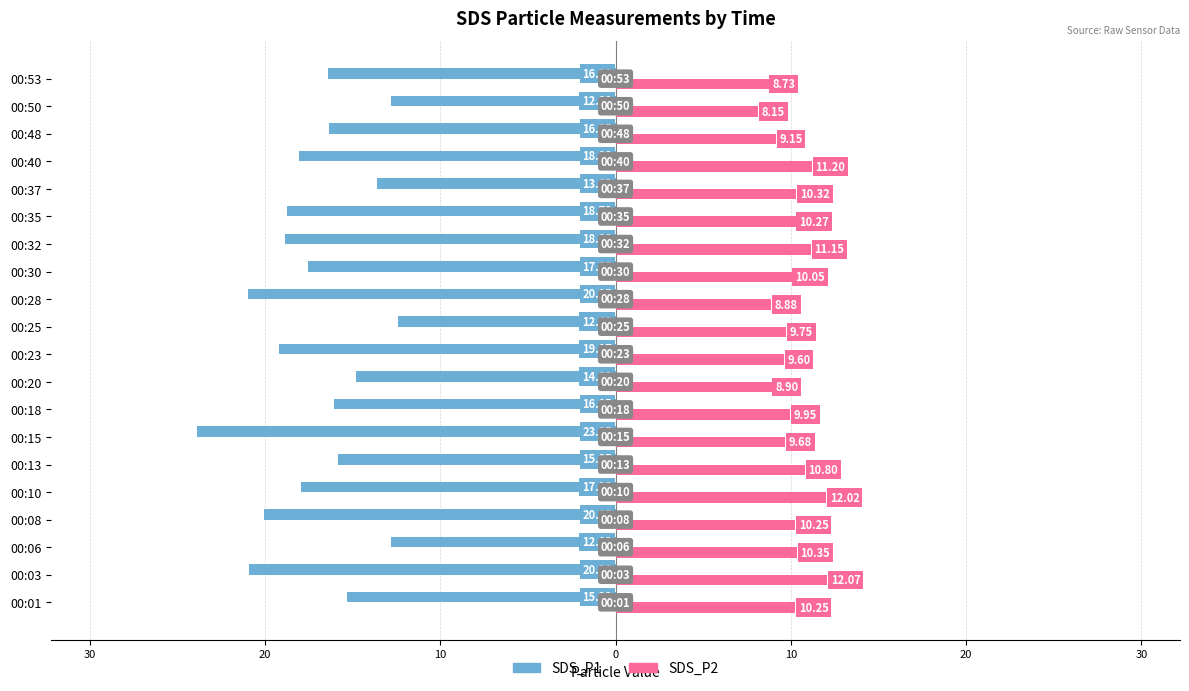

What are all the series names shown in the legend?

SDS_P1, SDS_P2